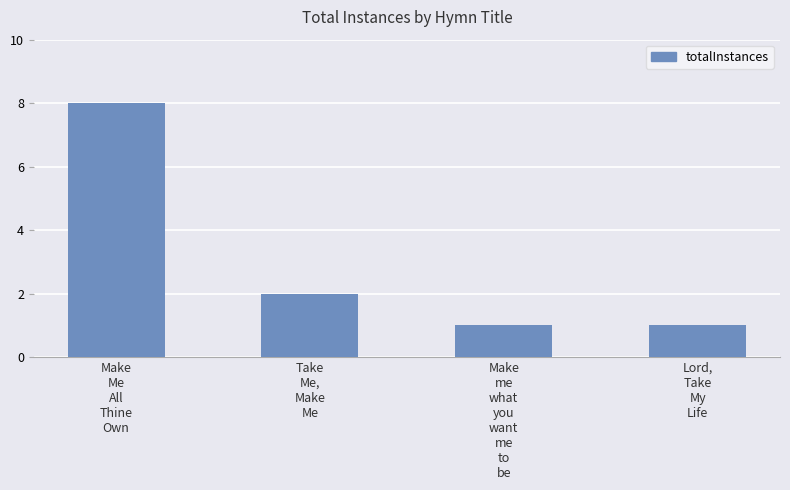

What is the sum of the values at Make
me
what
you
want
me
to
be and Lord,
Take
My
Life?

2